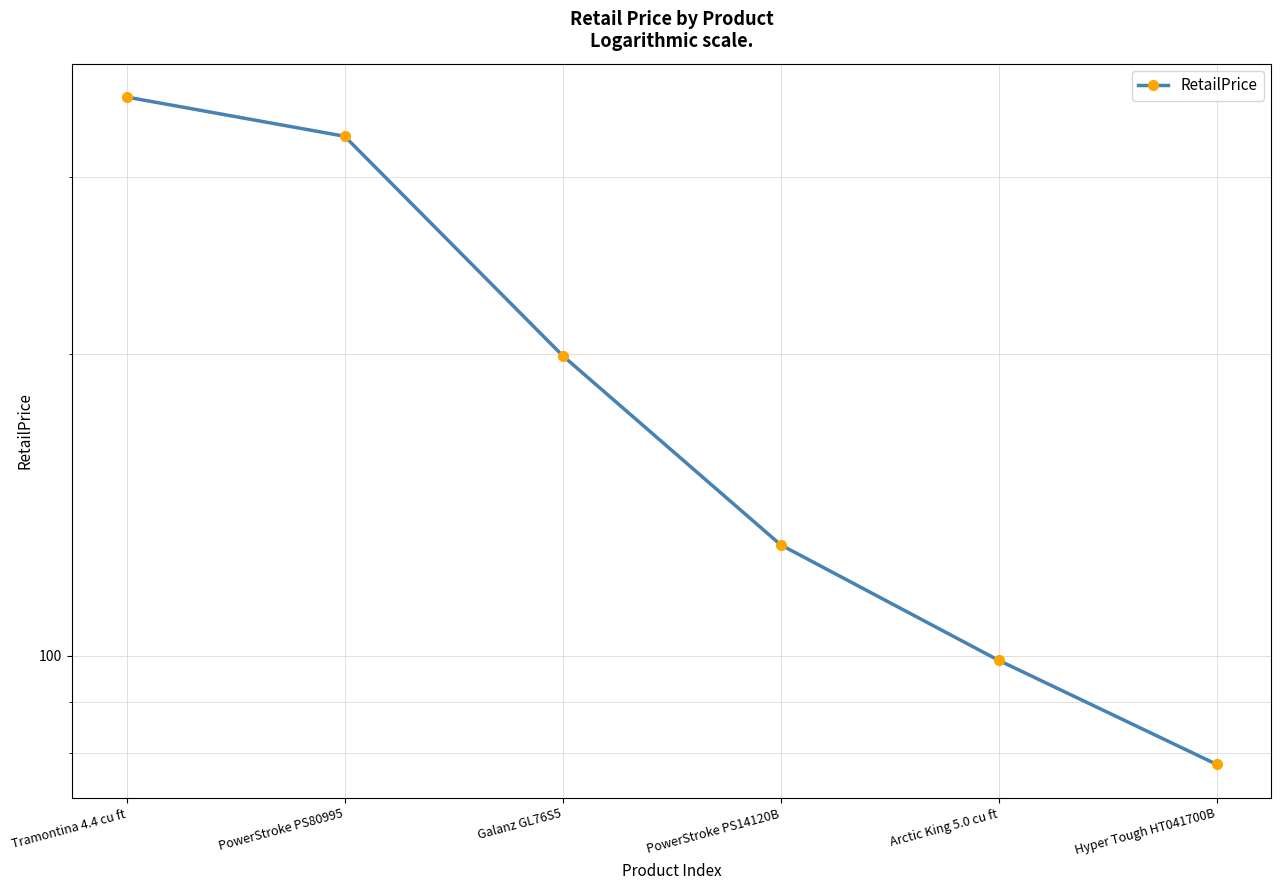

What is the change in value from Tramontina 4.4 cu ft to PowerStroke PS14120B?

-231.0